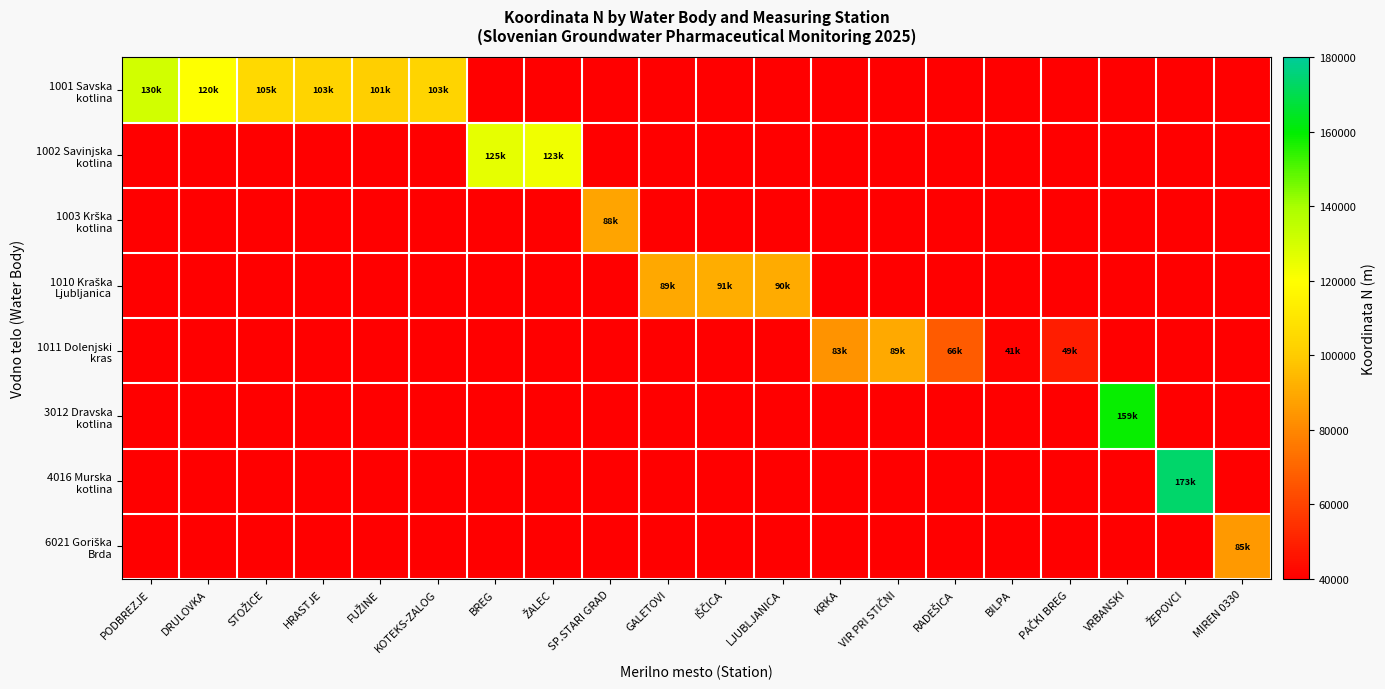

At which category does the chart reach its peak across all series?

ŽEPOVCI